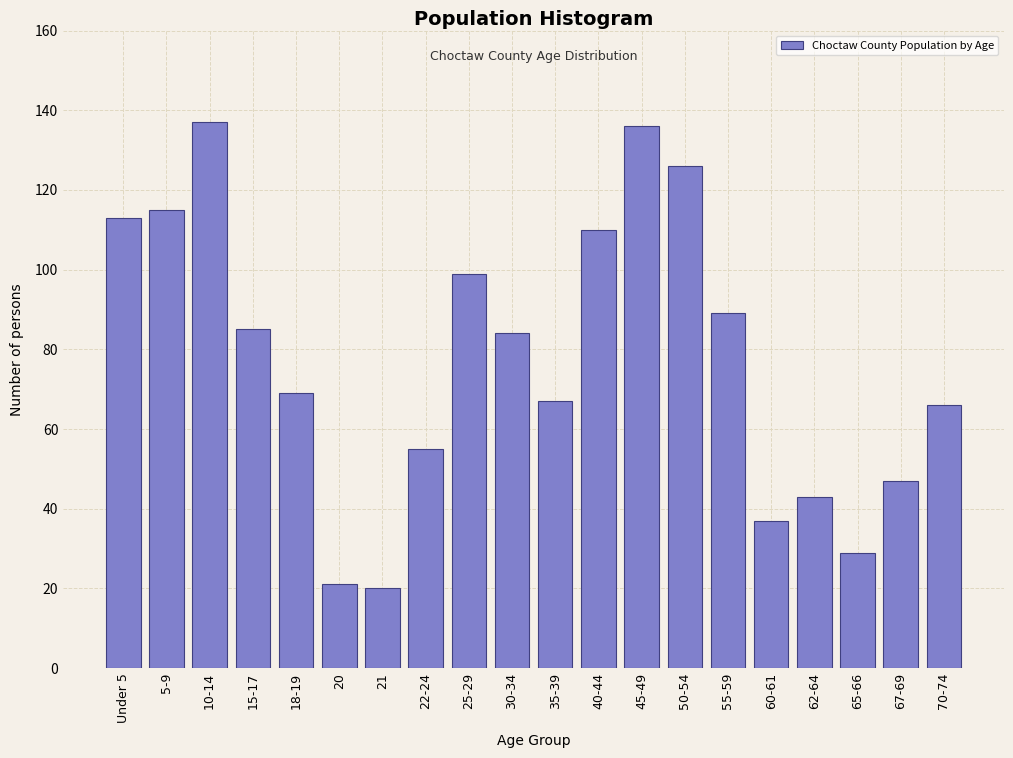

Reading left to right, transcribe all the data shown in this chart.

Under 5=113	5-9=115	10-14=137	15-17=85	18-19=69	20=21	21=20	22-24=55	25-29=99	30-34=84	35-39=67	40-44=110	45-49=136	50-54=126	55-59=89	60-61=37	62-64=43	65-66=29	67-69=47	70-74=66